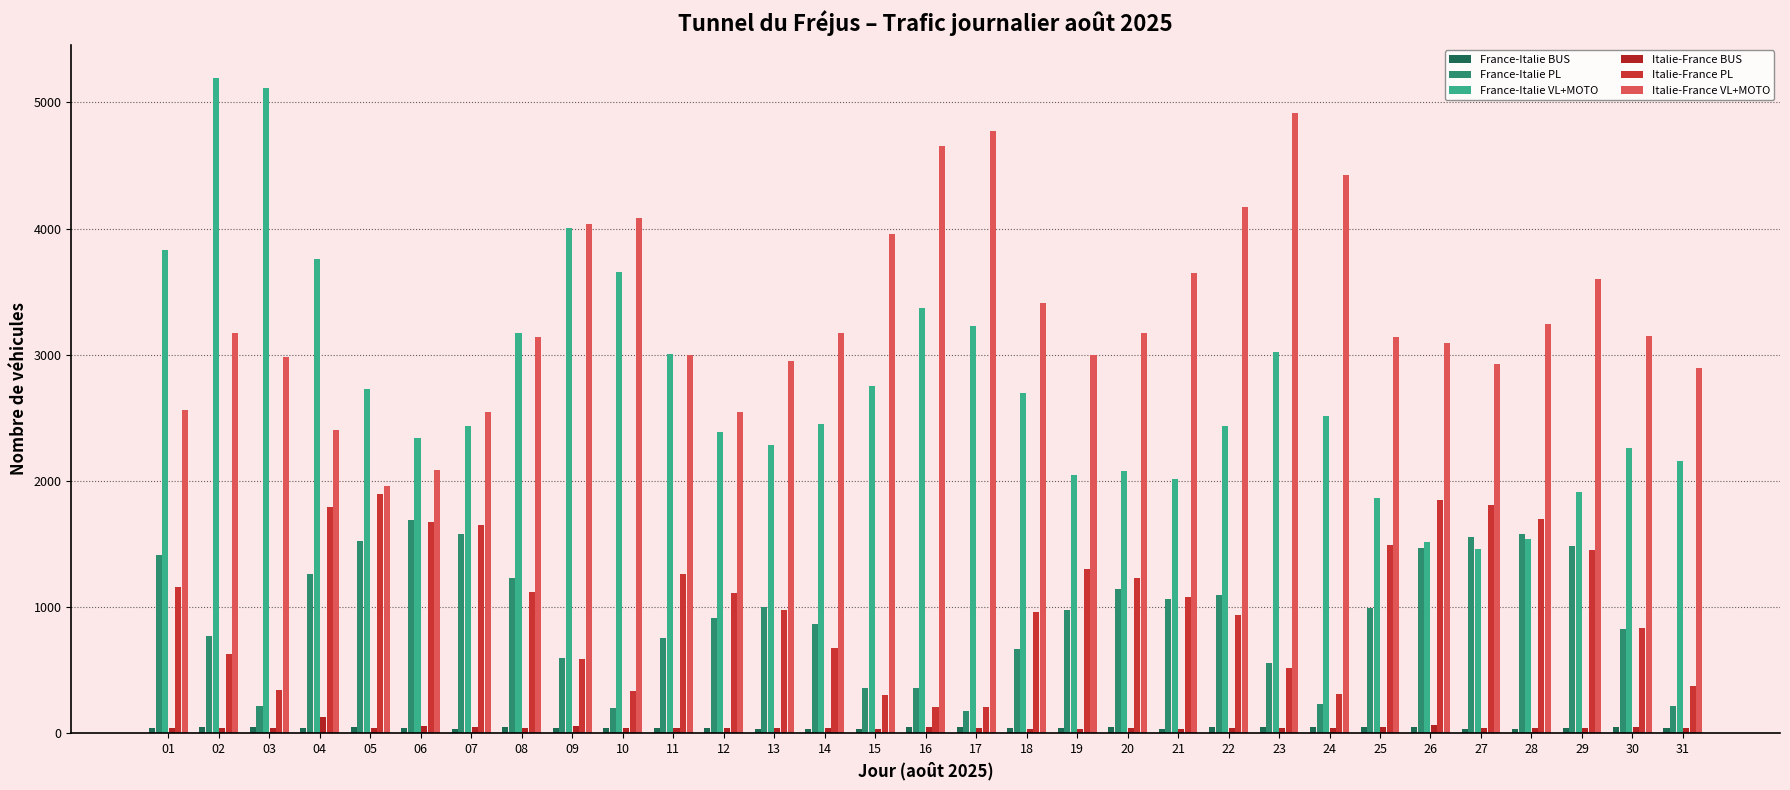

What is the difference between the maximum and second lowest values in the France-Italie PL series?

1487